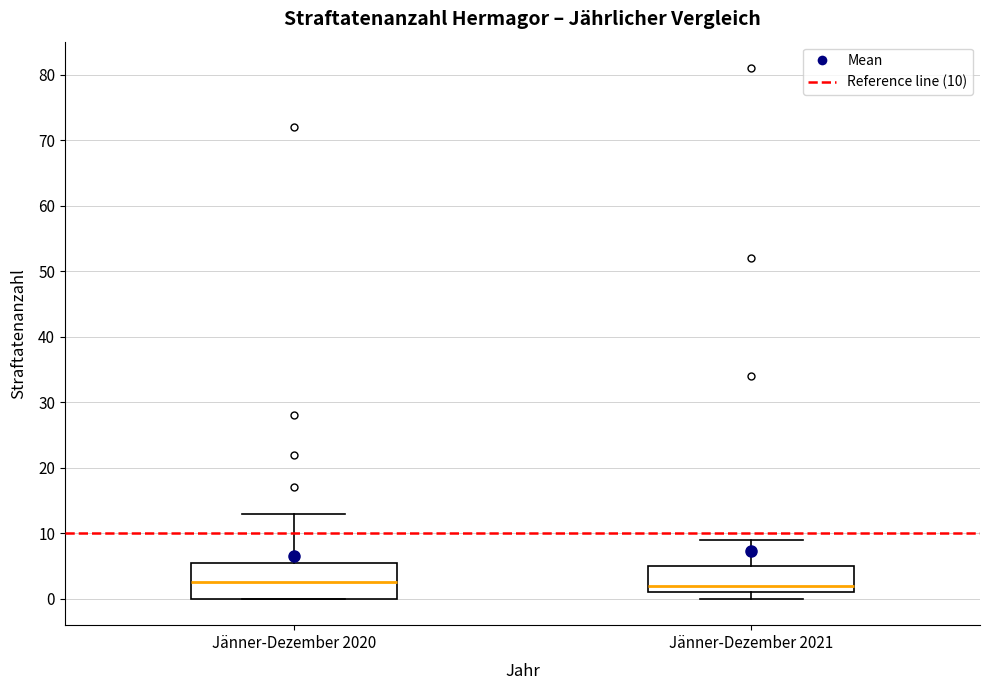

Where is the lower edge of the box for Jänner-Dezember 2021 on the y-axis? The values are not printed on the chart, so give them approximately, as read against the axis.

1